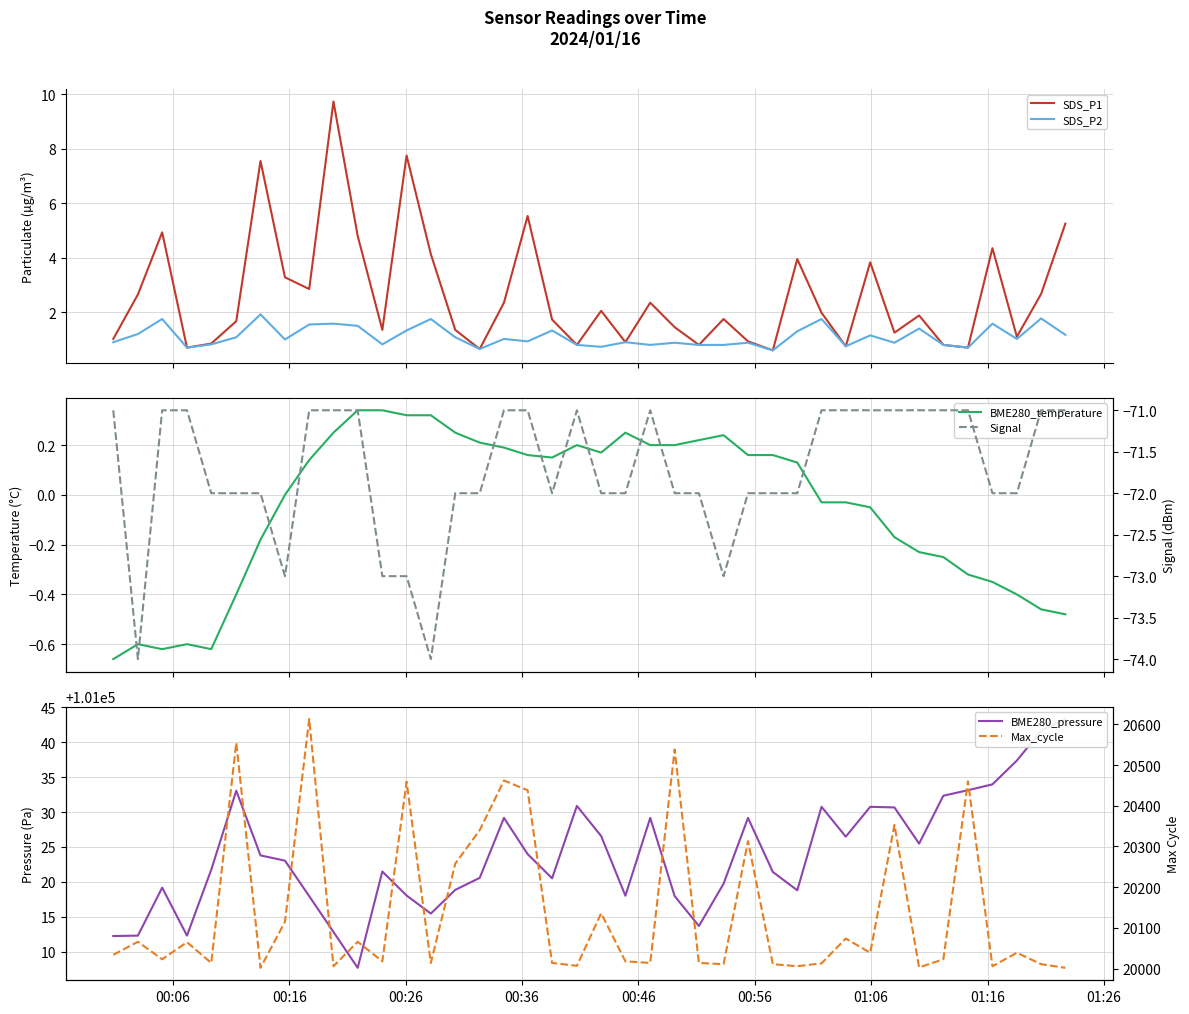

What is the minimum value for SDS_P2?

0.6